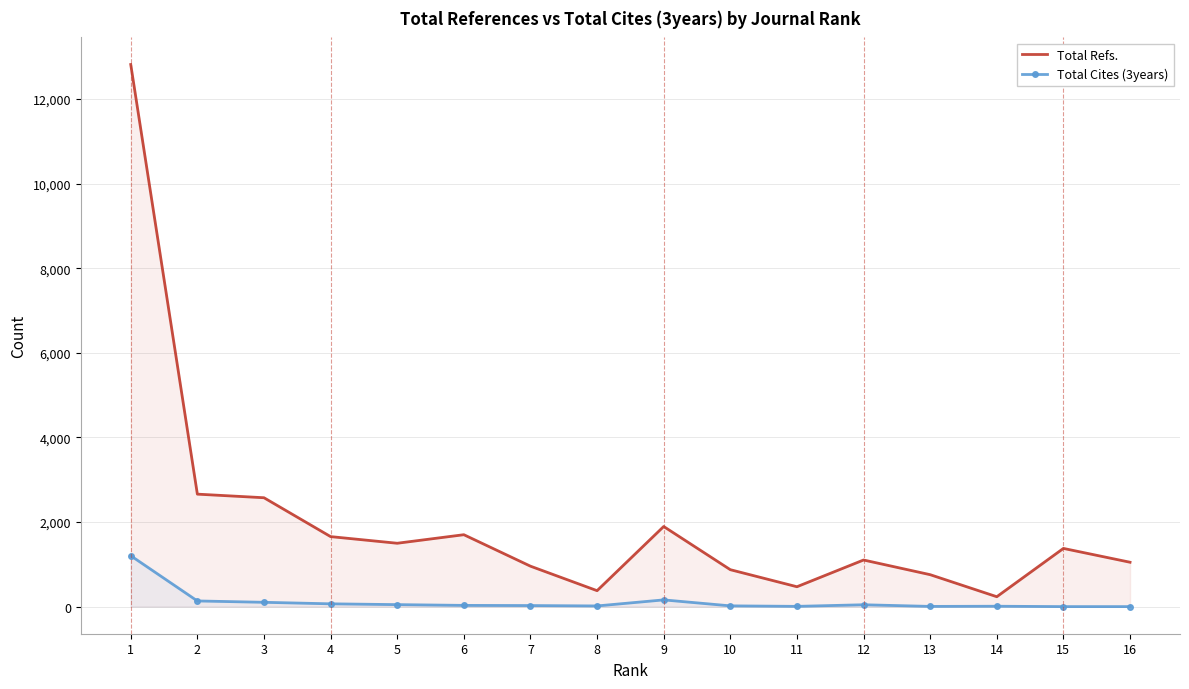

What is the average value of the Total Refs. series?

1999